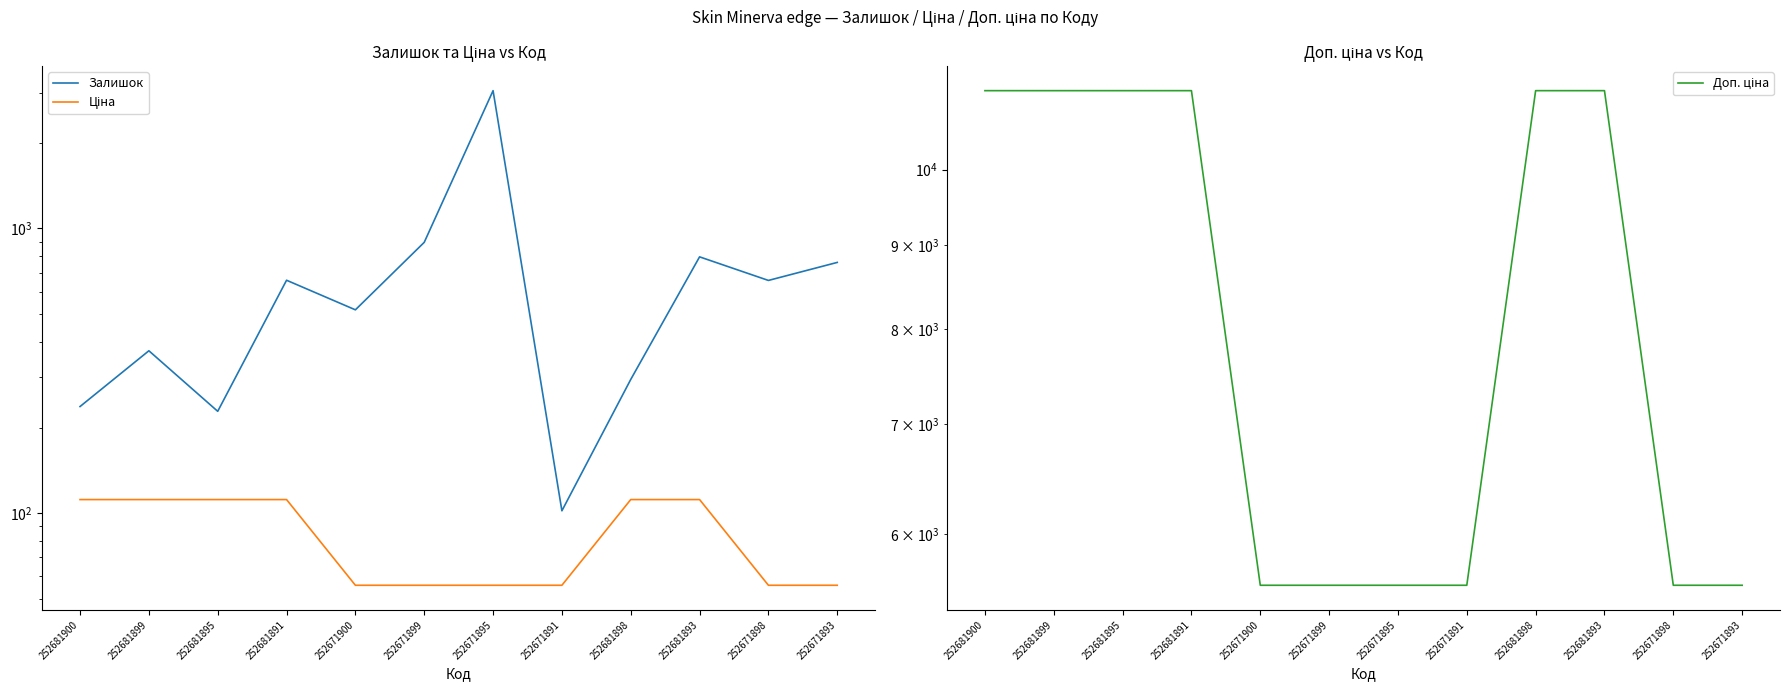

What is the label of the 7th point from the right?

252671899